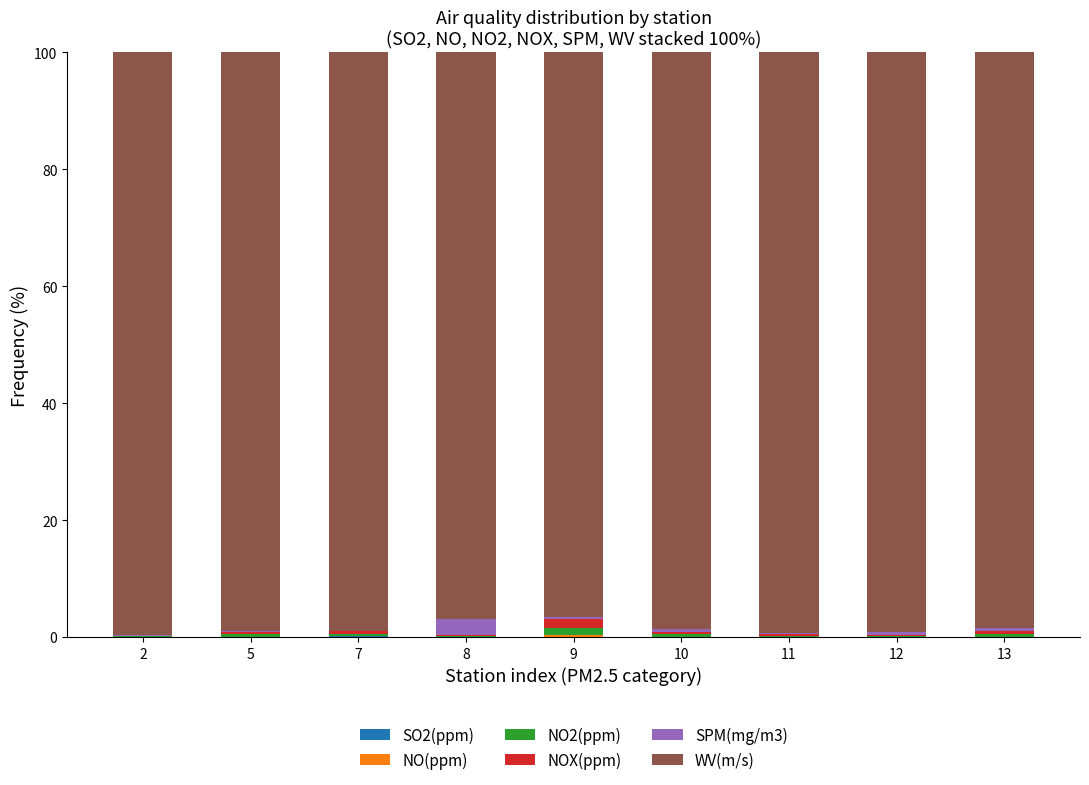

Where does the WV(m/s) series first go above 98?

2